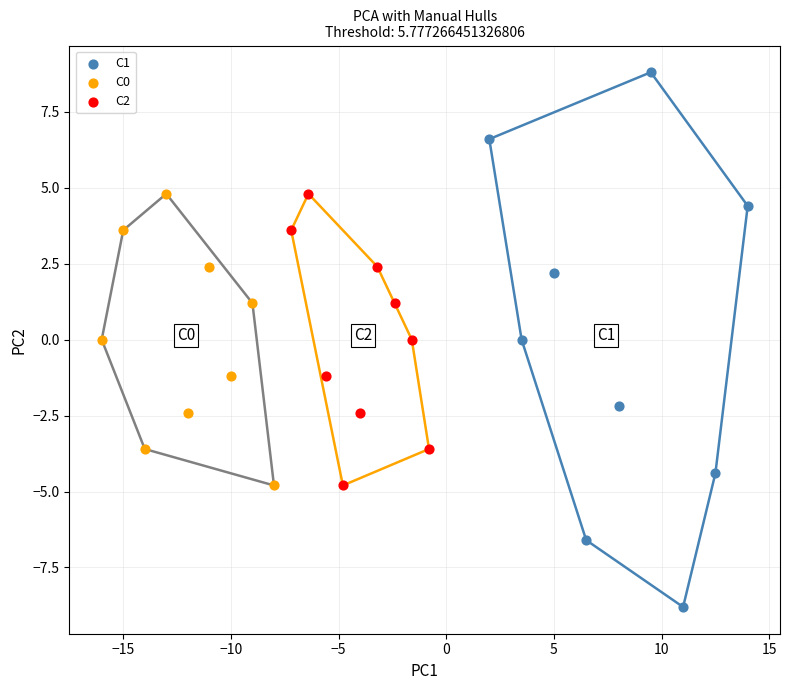

Which series has the widest spread of Y values?

C1